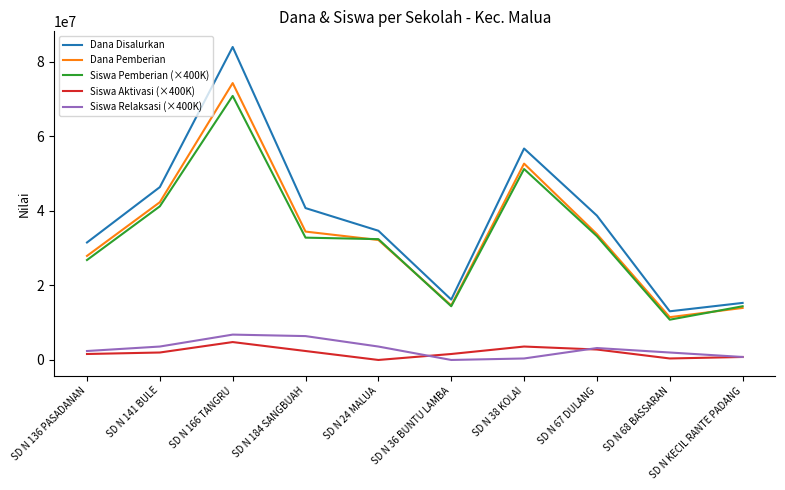

Which series has the largest range (max minus min)?

Dana Disalurkan